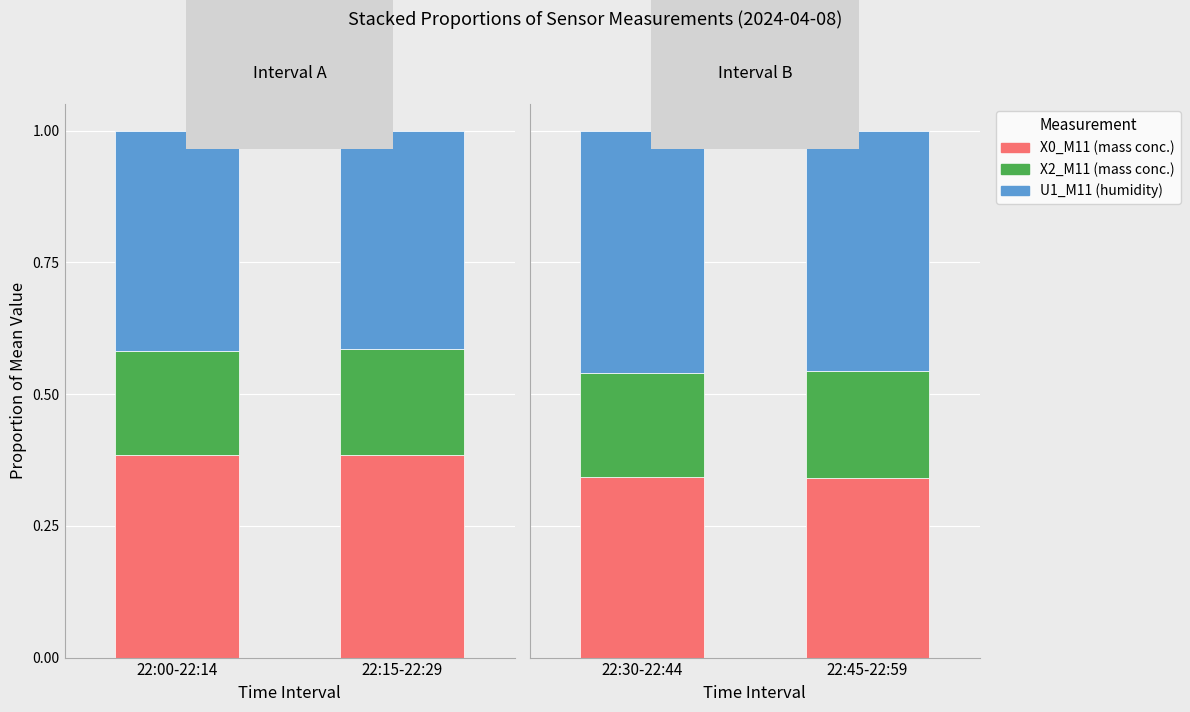

What is the total value across all series at 22:45-22:59?

1.0